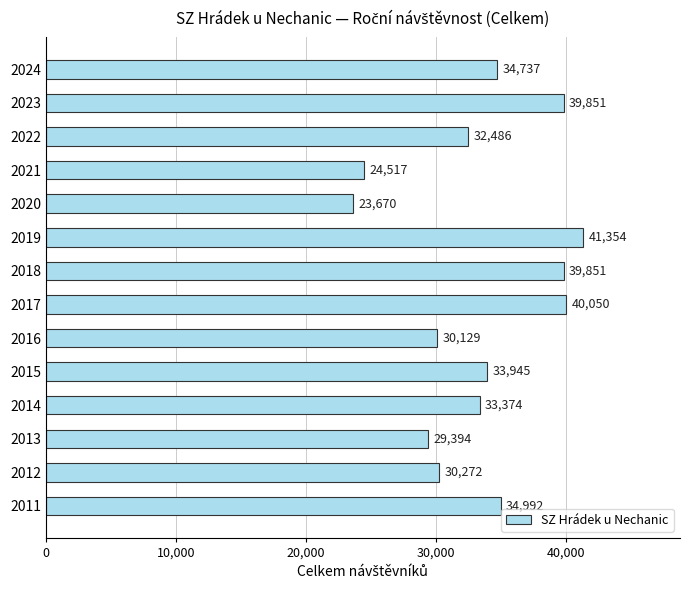

Reading top to bottom, list all the values displayed in this chart.

2024=34737	2023=39851	2022=32486	2021=24517	2020=23670	2019=41354	2018=39851	2017=40050	2016=30129	2015=33945	2014=33374	2013=29394	2012=30272	2011=34992